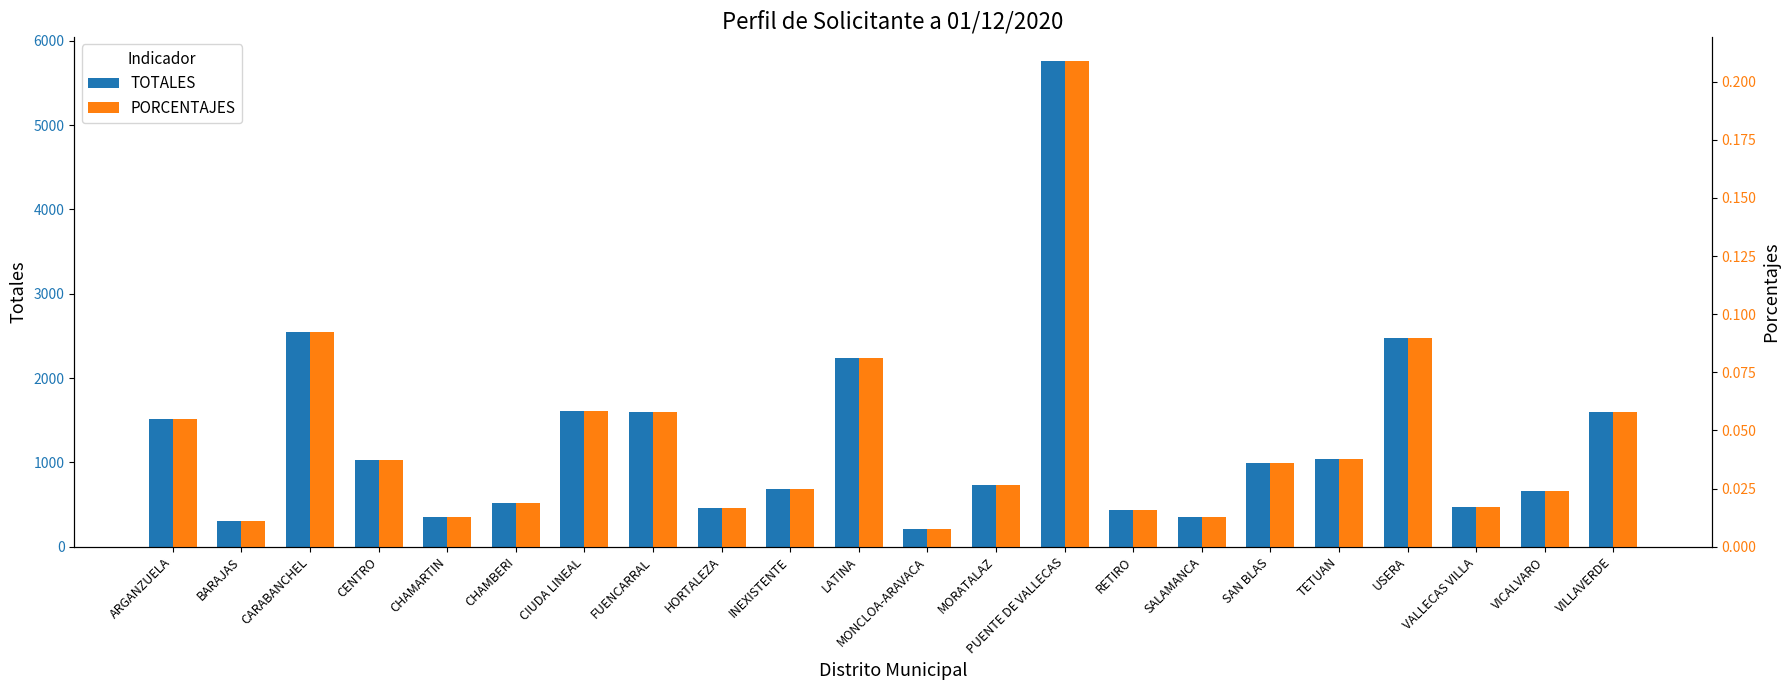

Which series has the widest spread of values?

TOTALES